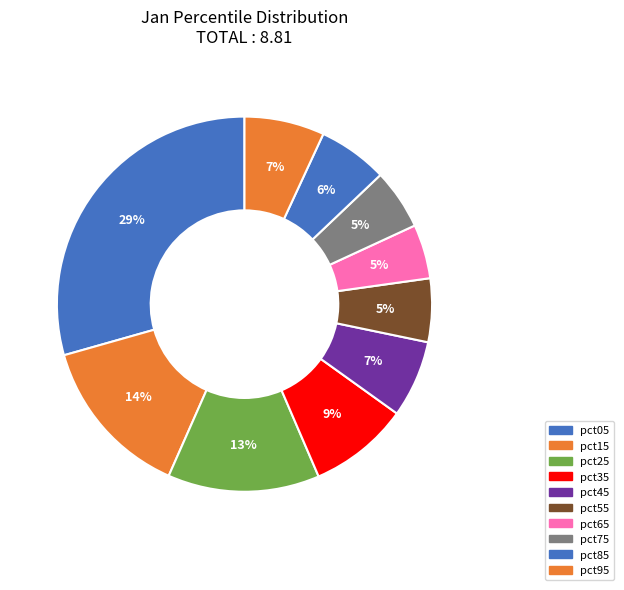

How many segments does this pie chart have?

10